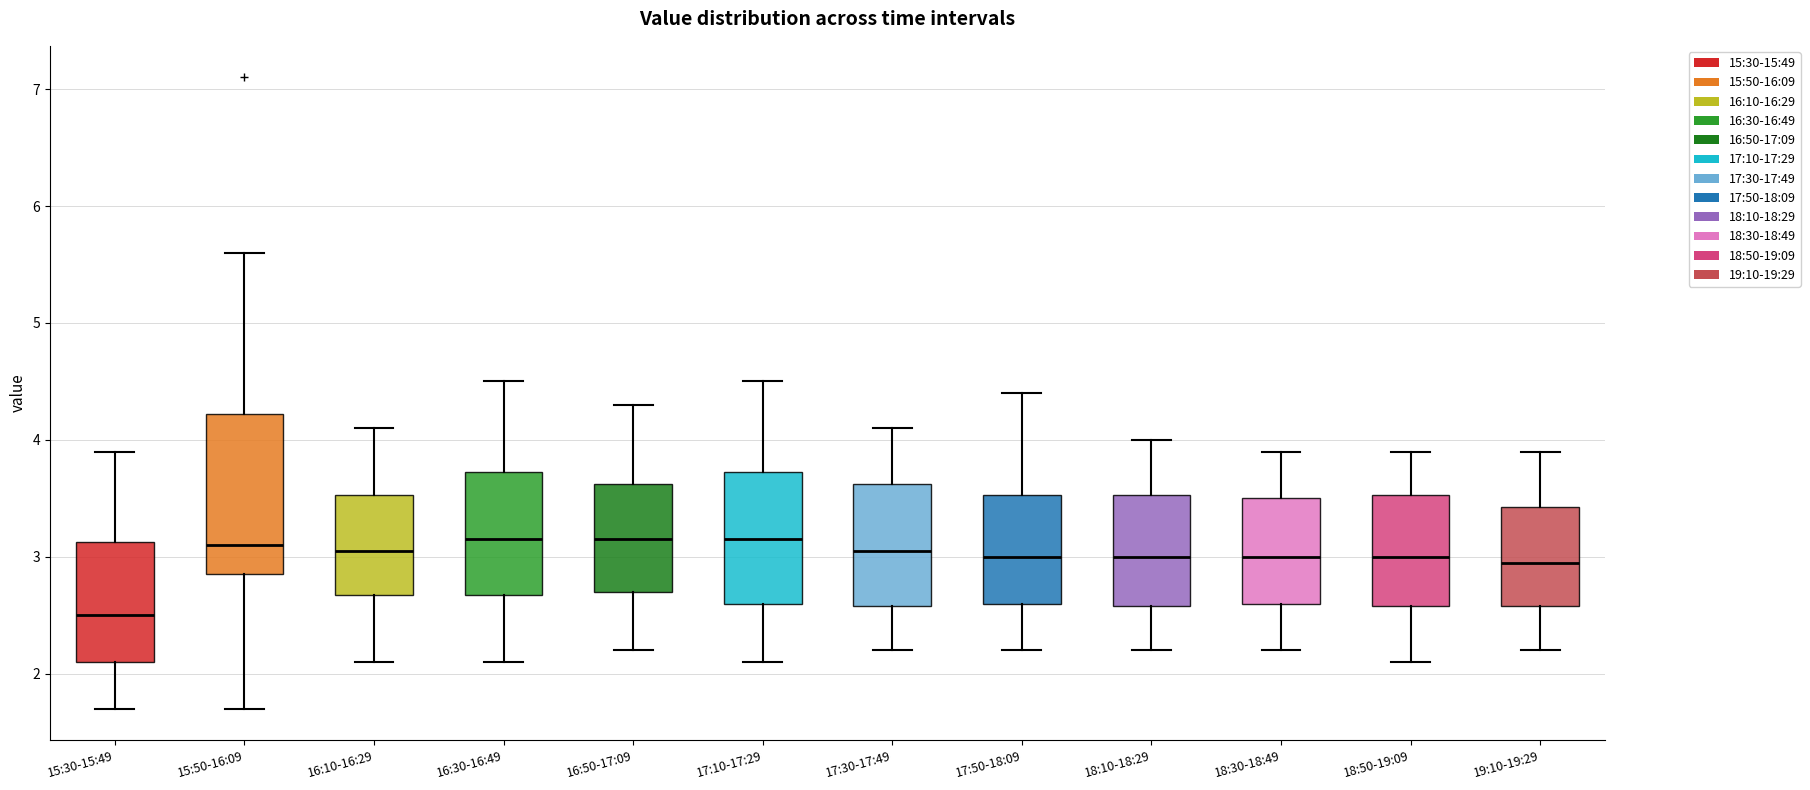

Which box has the lowest median line?

15:30-15:49